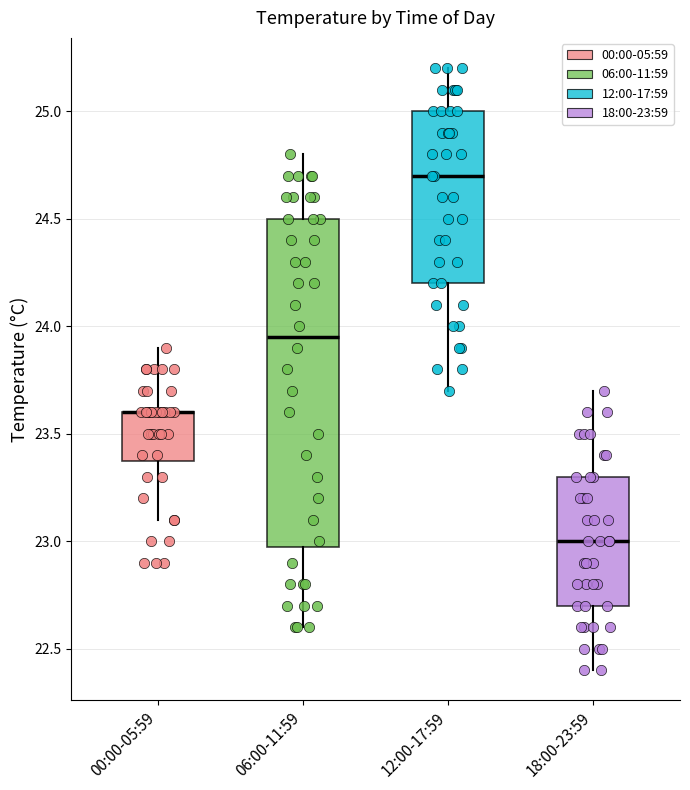

Which box is the tallest, from its lower edge to its upper edge?

06:00-11:59